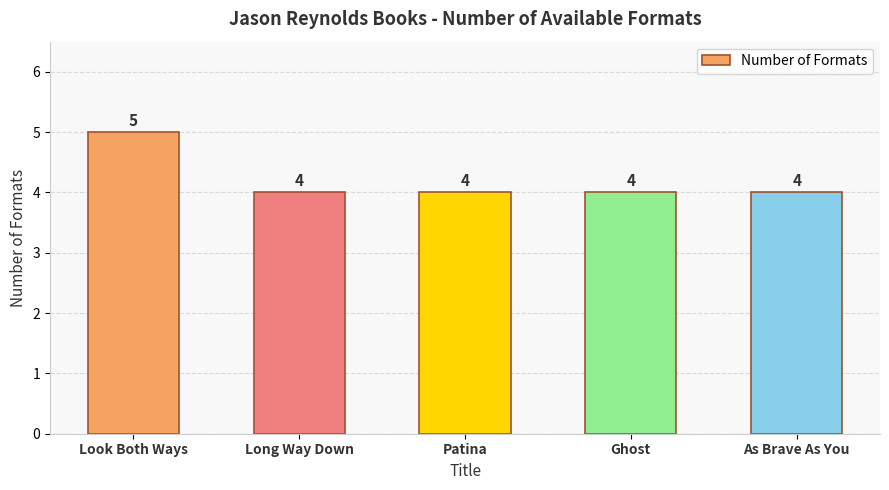

What is the value of the 4th bar from the left?

4